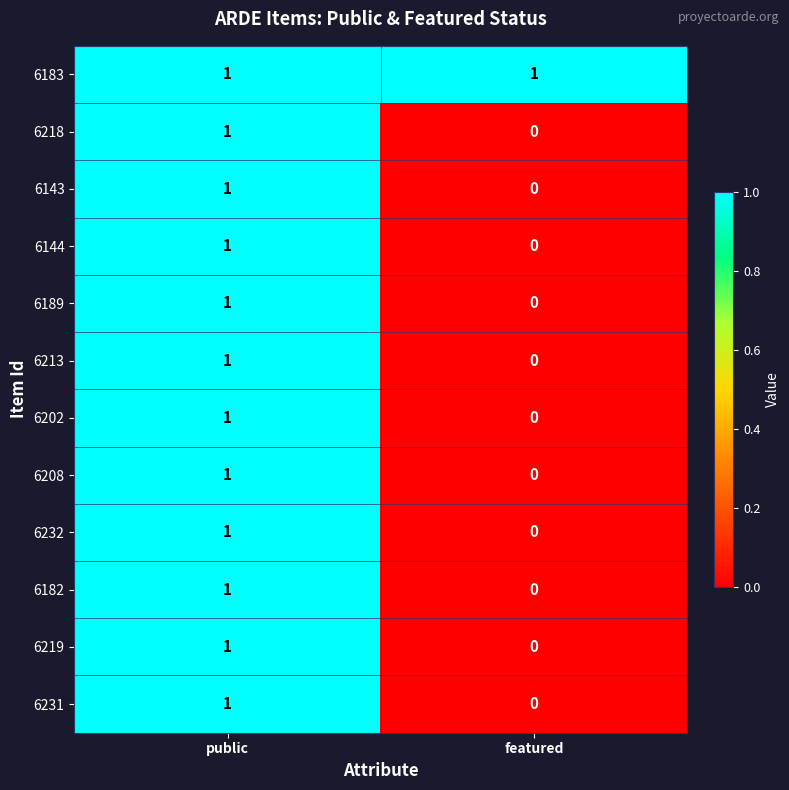

List the labels in order of 6218 value, smallest first.

featured, public